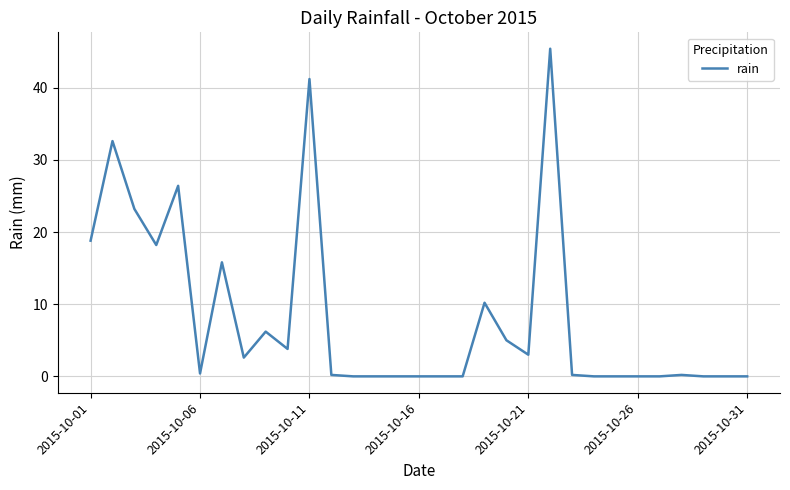

Reading right to left, extract all data points from this chart.

0.0	0.0	0.0	0.2	0.0	0.0	0.0	0.0	0.2	45.4	3.0	5.0	10.2	0.0	0.0	0.0	0.0	0.0	0.0	0.2	41.2	3.8	6.2	2.6	15.8	0.4	26.4	18.2	23.2	32.6	18.8